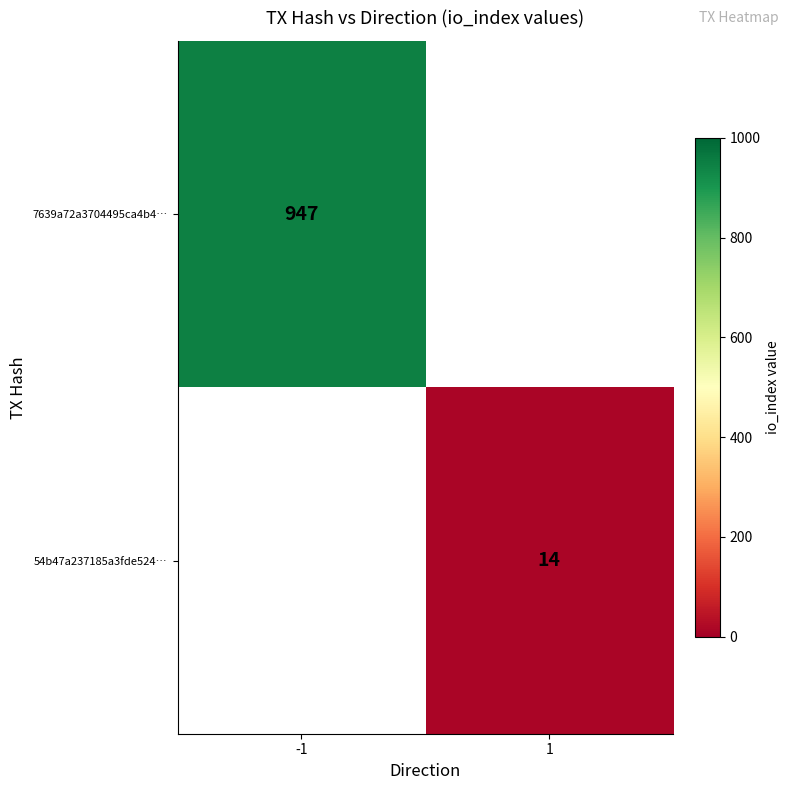

The value of 7639a72a3704495ca4b4… at -1 is 1541. True or false?

False